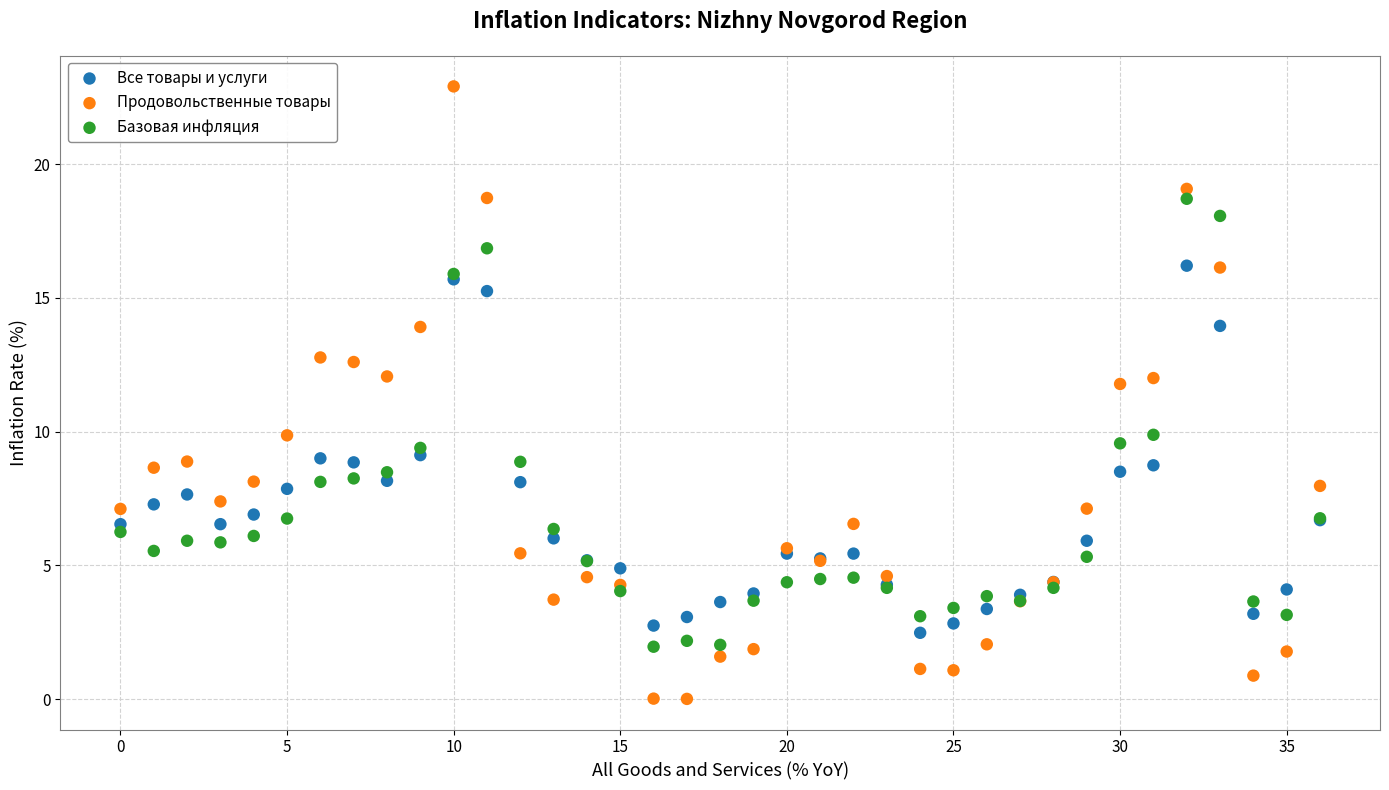

Which series contains the lowest Y value?

Продовольственные товары